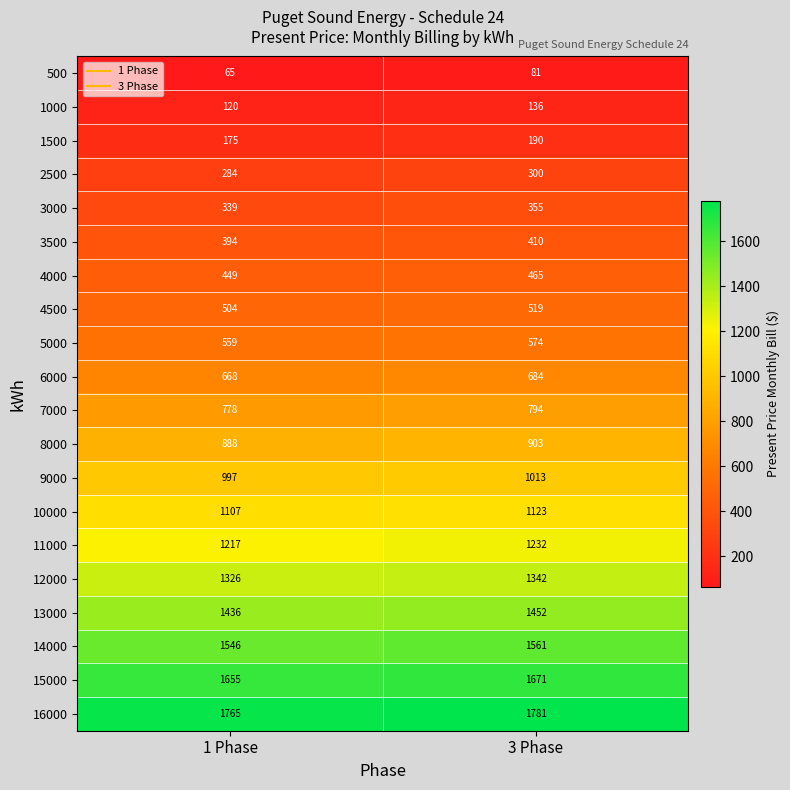

What is the sum of all 12000 values?

2668